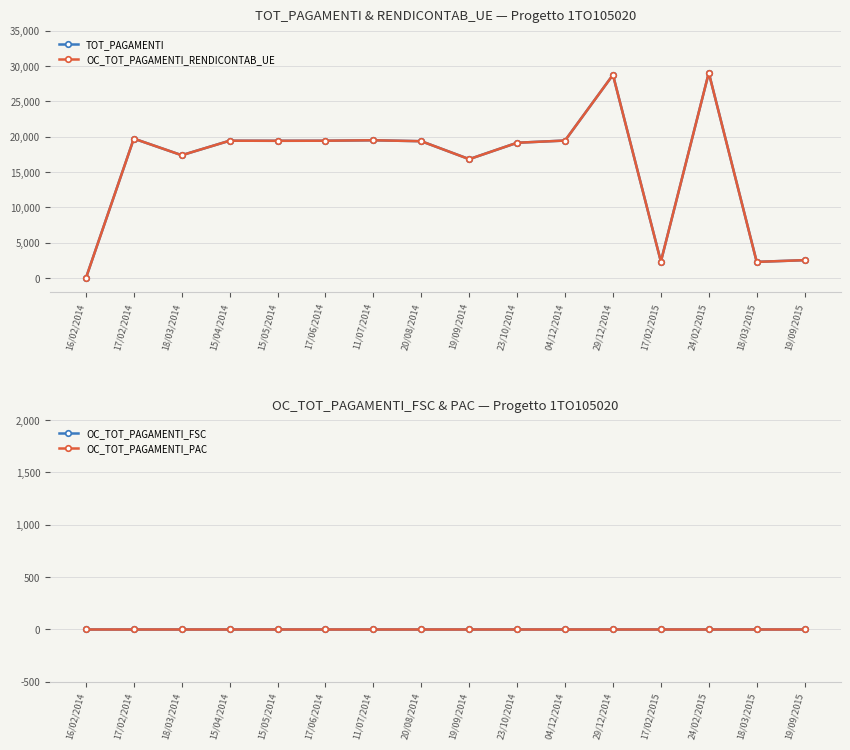

True or false: OC_TOT_PAGAMENTI_RENDICONTAB_UE and TOT_PAGAMENTI intersect in this chart.

False